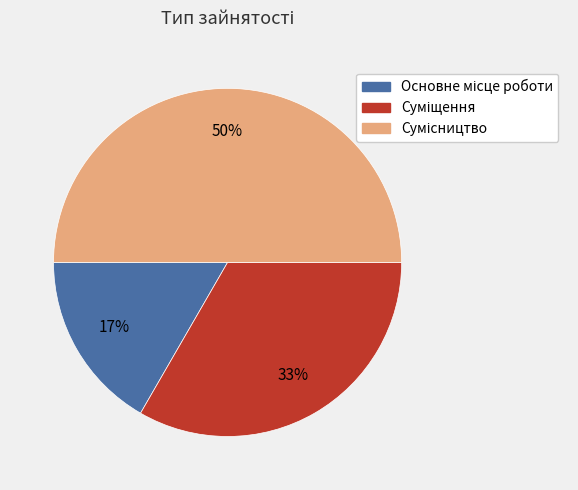

To the nearest percent, what is the difference between the largest and smallest slice percentages?

33%